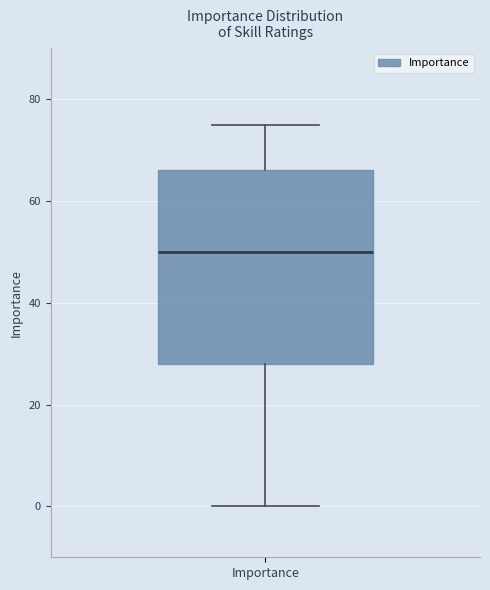

Read this box plot against the y-axis: the position of the median line, the range covered by the box, and the ends of both whiskers. The values are not printed on the chart, so give them approximately, as read against the axis.

median 50, box 28 to 66, whiskers 0 to 76